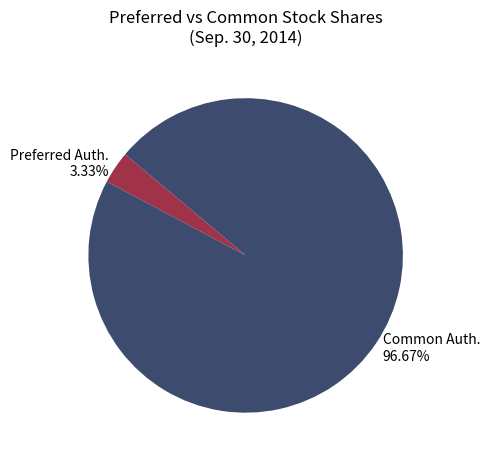

Do Preferred Auth. and Common Auth. together represent more than half of the pie?

Yes